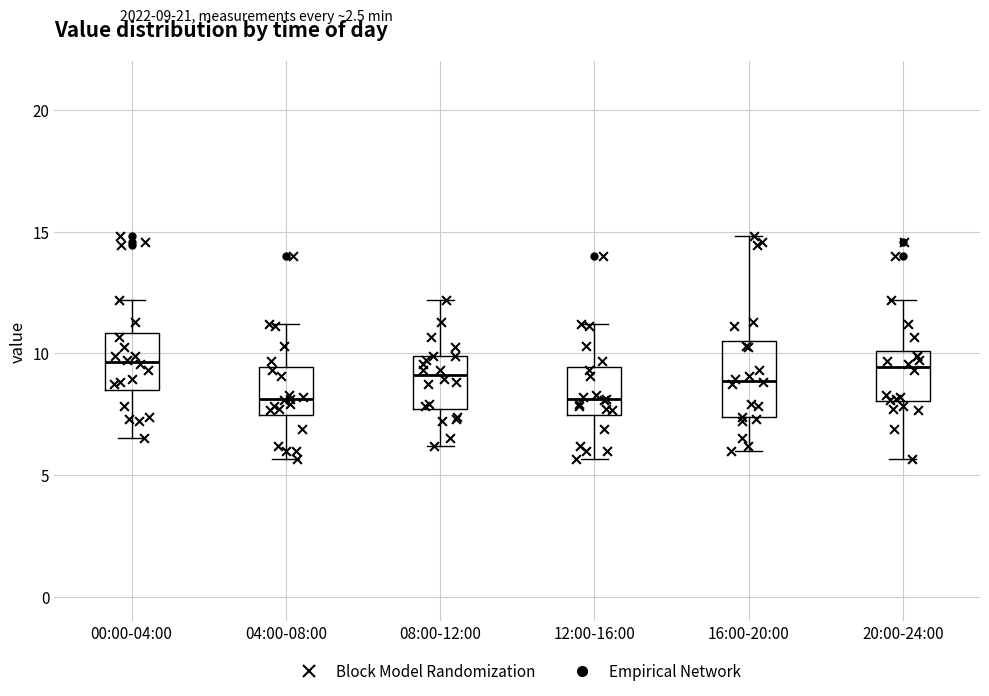

Reading left to right, read every box against the y-axis: the position of its median line, the range the box covers, and the ends of its whiskers. The values are not printed on the chart, so give them approximately, as read against the axis.

00:00-04:00: median 9.5, box 8.5 to 11.0, whiskers 6.5 to 12.0
04:00-08:00: median 8.0, box 7.5 to 9.5, whiskers 5.5 to 11.0
08:00-12:00: median 9.0, box 7.5 to 10.0, whiskers 6.0 to 12.0
12:00-16:00: median 8.0, box 7.5 to 9.5, whiskers 5.5 to 11.0
16:00-20:00: median 9.0, box 7.5 to 10.5, whiskers 6.0 to 15.0
20:00-24:00: median 9.5, box 8.0 to 10.0, whiskers 5.5 to 12.0